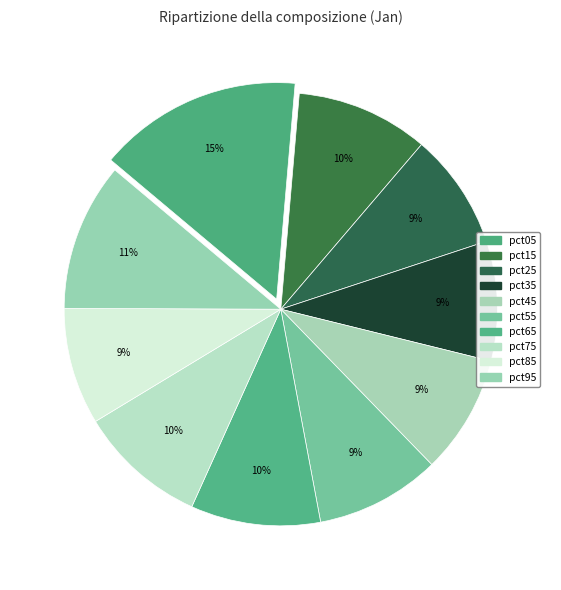

Count the number of slices in the pie.

10